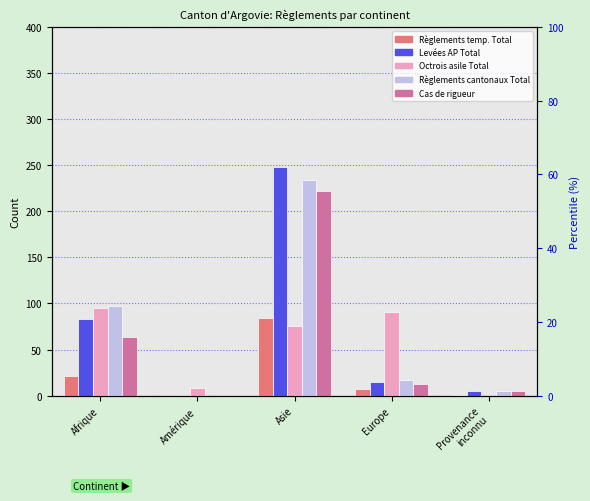

Reading left to right, transcribe all the data shown in this chart.

Règlements temp. Total: Afrique=21	Amérique=0	Asie=84	Europe=7	Provenance
inconnu=1
Levées AP Total: Afrique=83	Amérique=0	Asie=248	Europe=15	Provenance
inconnu=5
Octrois asile Total: Afrique=95	Amérique=8	Asie=76	Europe=91	Provenance
inconnu=0
Règlements cantonaux Total: Afrique=97	Amérique=0	Asie=234	Europe=17	Provenance
inconnu=5
Cas de rigueur: Afrique=64	Amérique=0	Asie=222	Europe=13	Provenance
inconnu=5